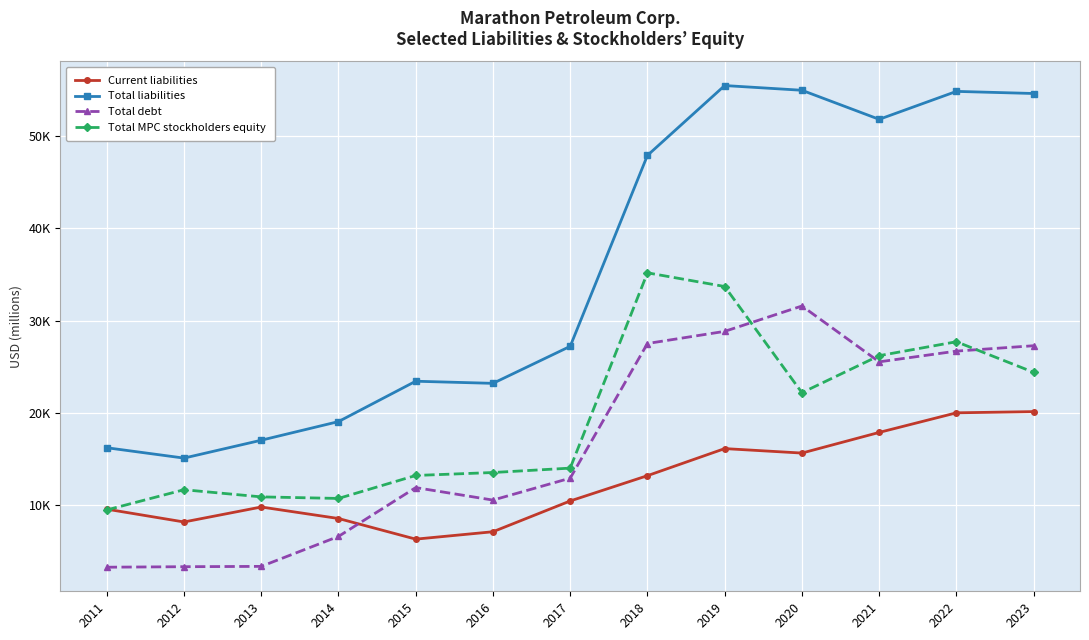

Which label corresponds to the smallest value in the chart?

2011